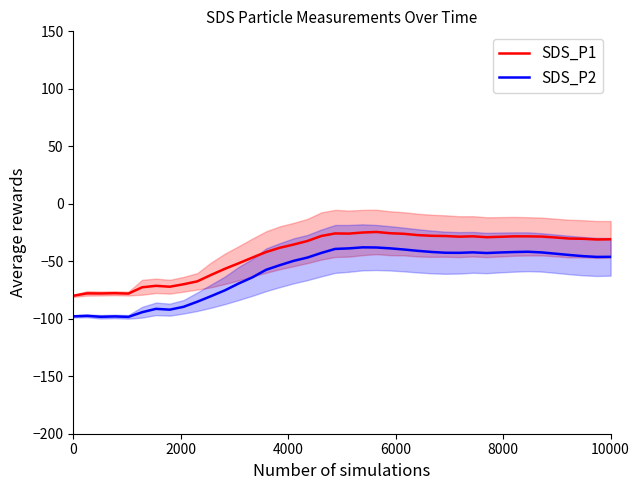

What is the difference between the maximum and second lowest values in the SDS_P1 series?

53.6